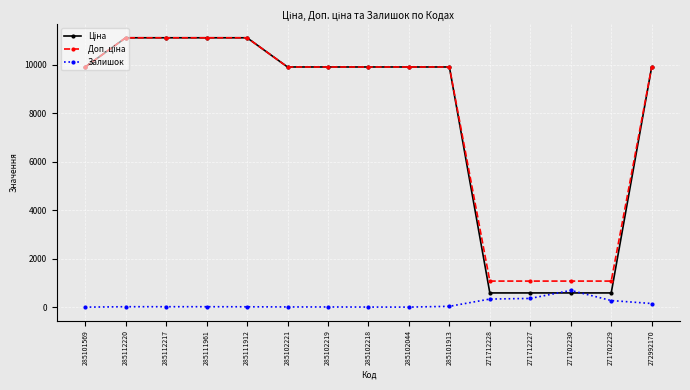

How many data points does each series have?

15